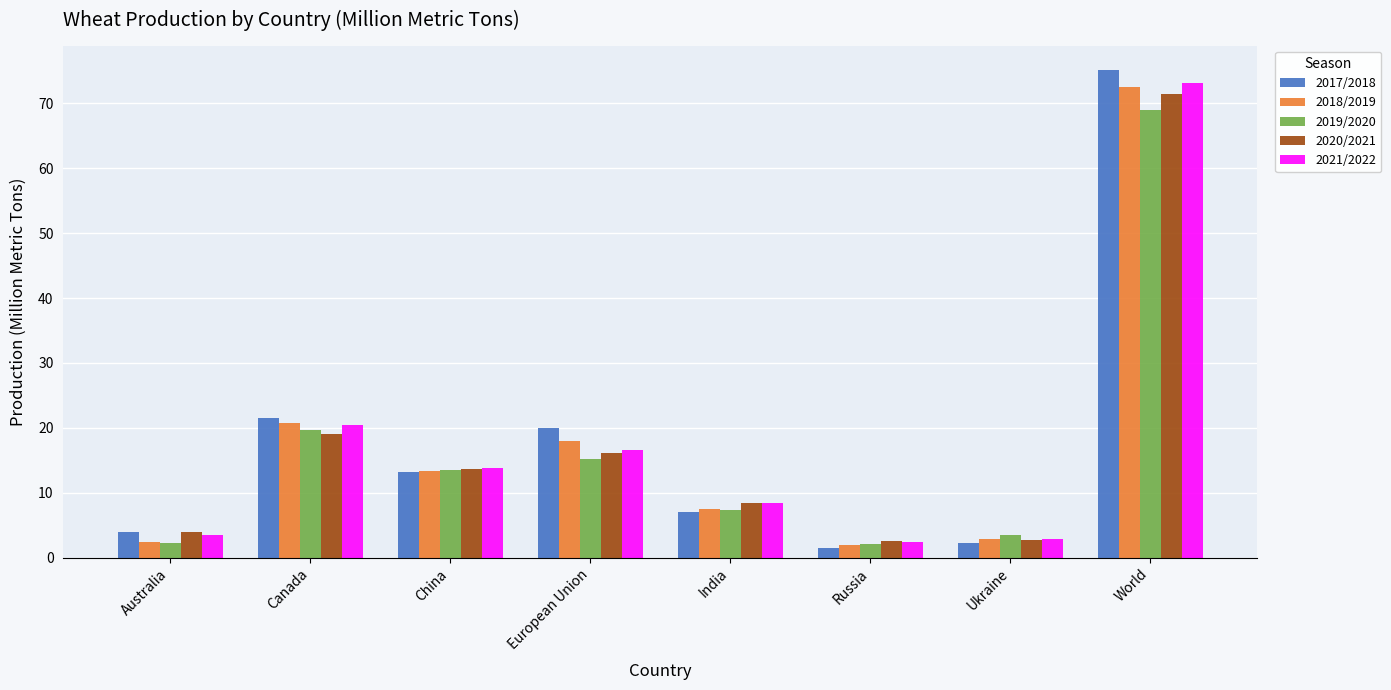

Count the number of categories in the chart.

8